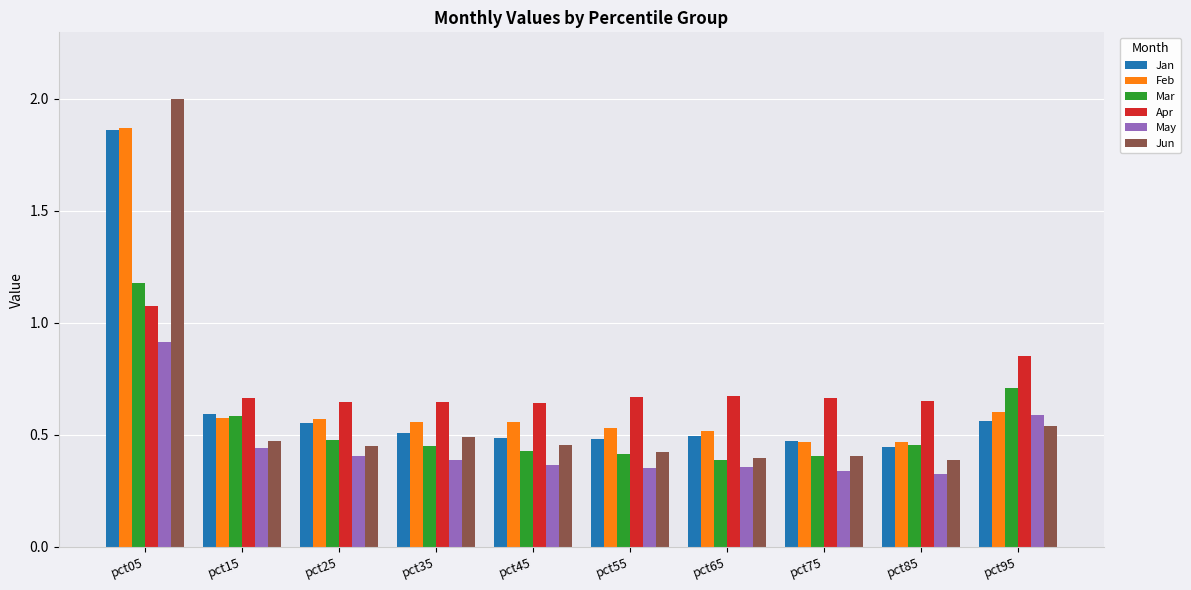

Count the May values in the range 0 to 1.

10